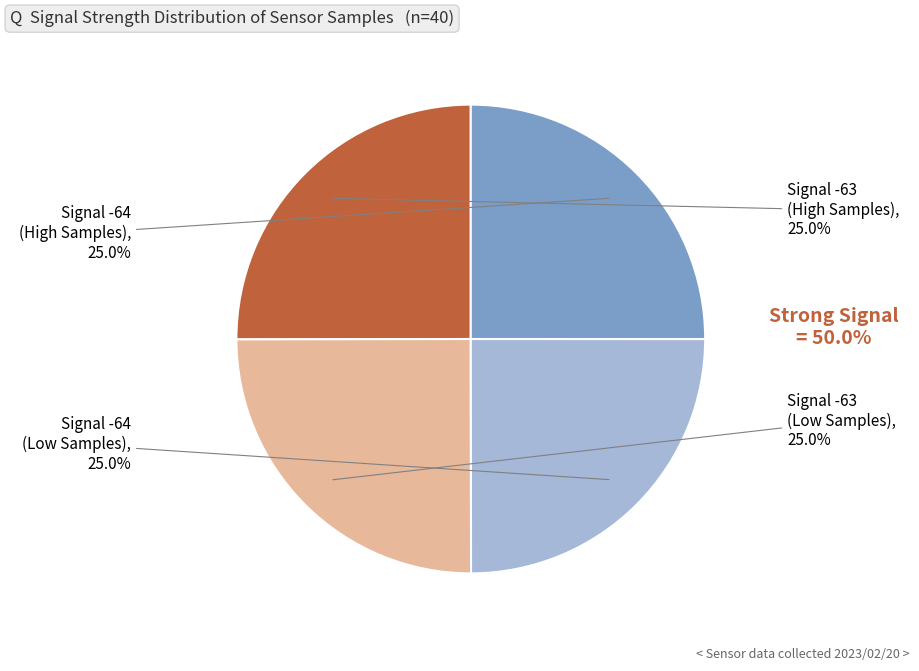

Approximately how many times larger is the value at Signal -63 (Low Samples) compared to Signal -63 (High Samples)?

1.0